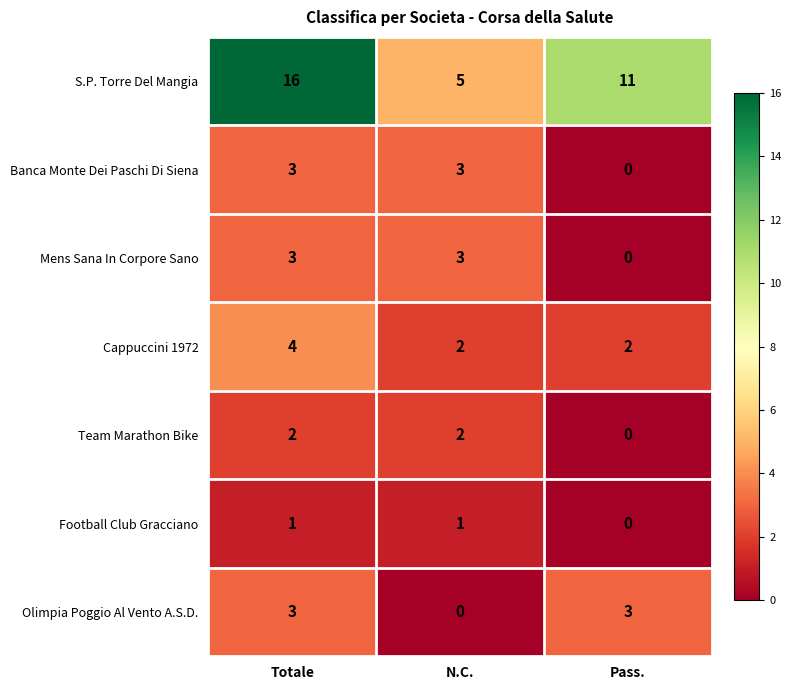

Which series has the largest total across all categories?

S.P. Torre Del Mangia